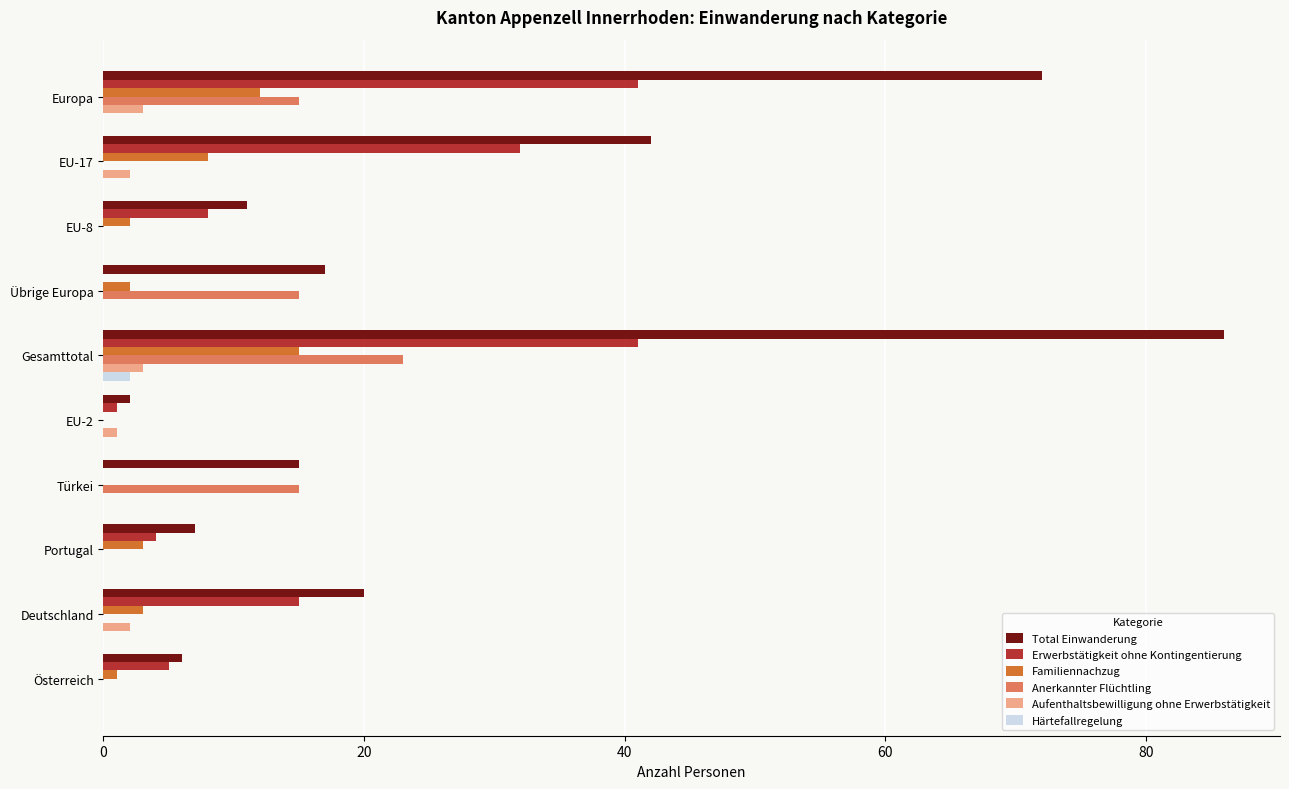

At which category is the sum across all series the highest?

Gesamttotal